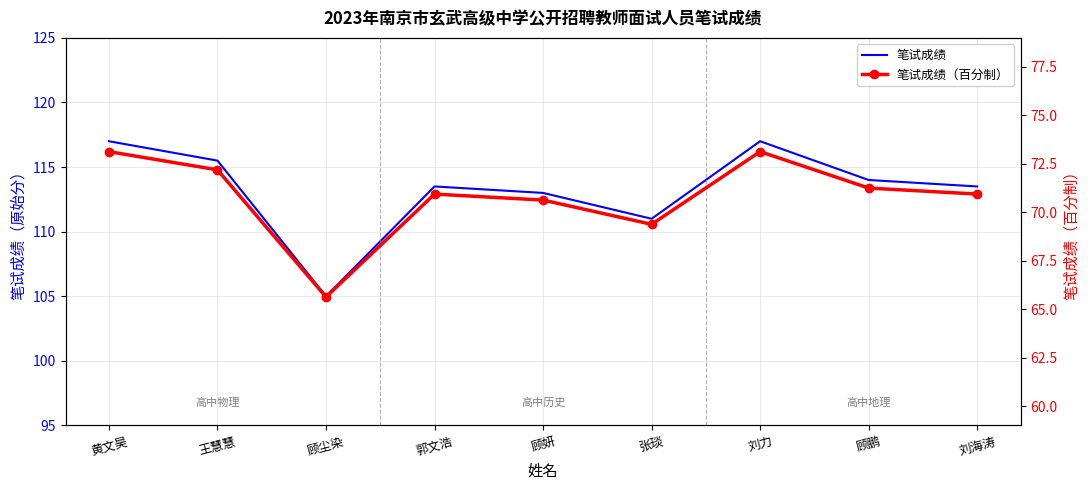

At which category is the sum across all series the highest?

黄文昊